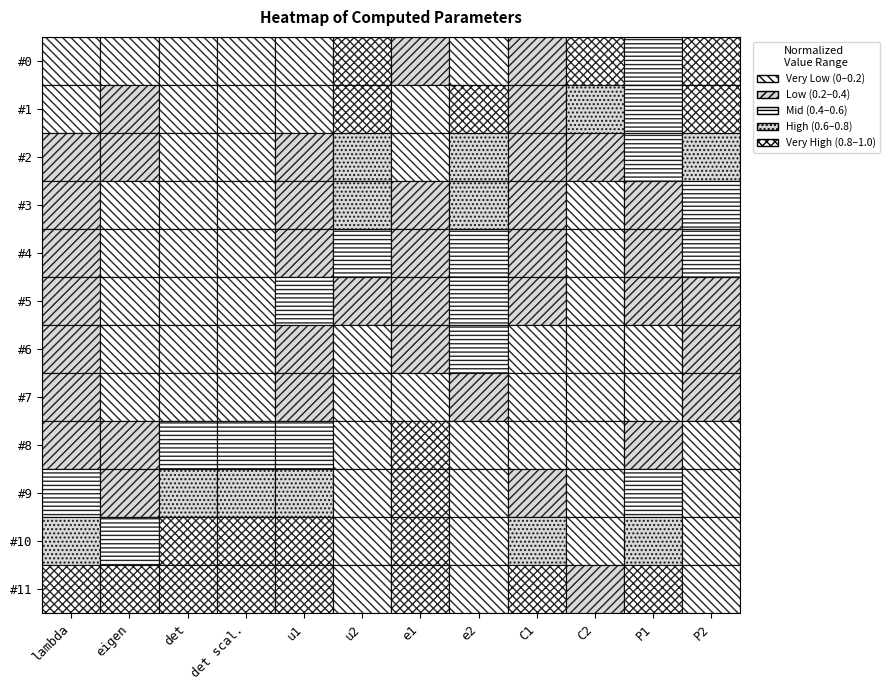

At which category is the sum across all series the highest?

e1